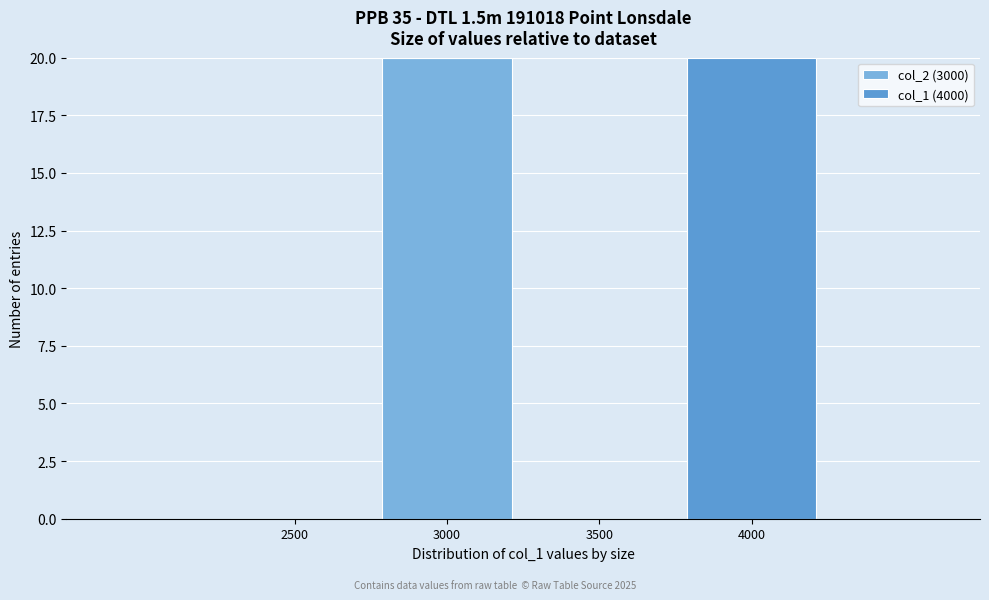

Reading right to left, what are the values for col_2 (3000)?

4000=0	3500=0	3000=20	2500=0